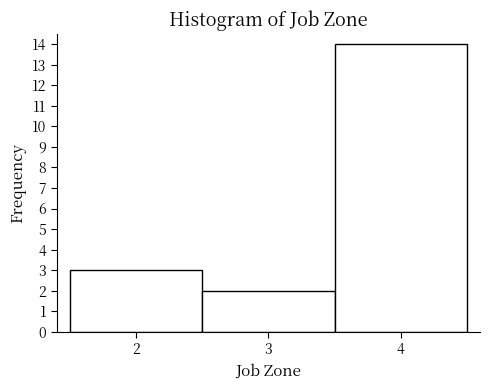

How tall is the bar that spans 1.5 to 2.5 on the x-axis? The values are not printed on the chart, so give them approximately, as read against the axis.

3